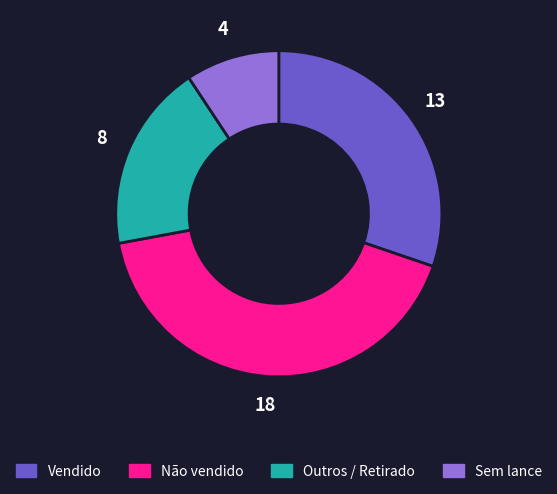

Count the number of slices in the pie.

4